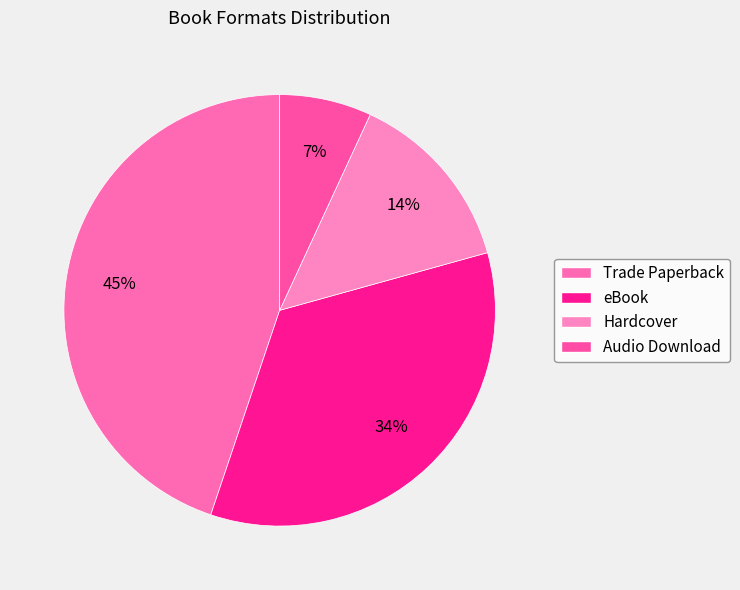

Rank the categories by value from lowest to highest.

Audio Download, Hardcover, eBook, Trade Paperback